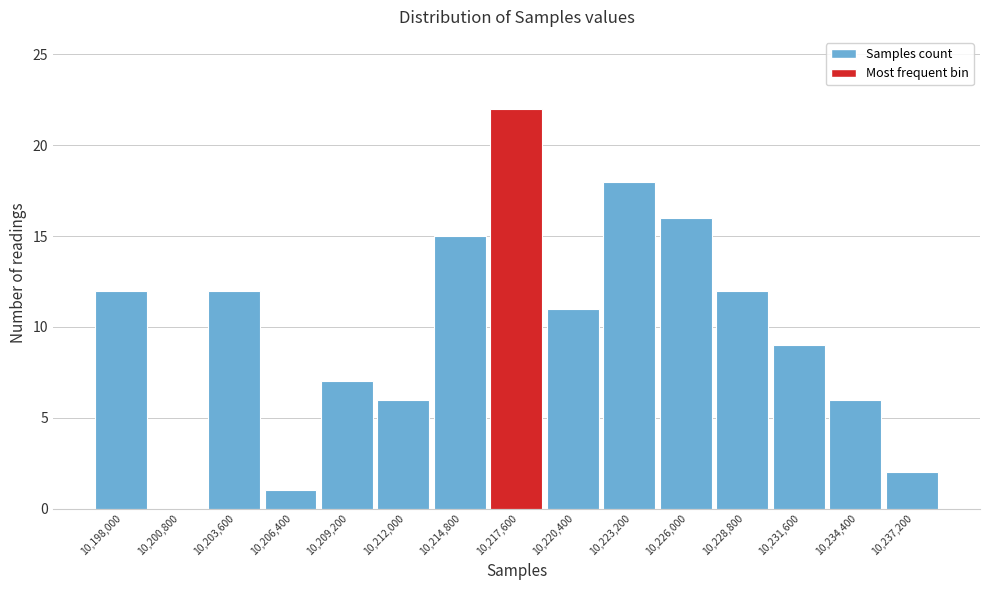

Reading left to right, what are all the values shown in this chart?

10,198,000=12	10,200,800=0	10,203,600=12	10,206,400=1	10,209,200=7	10,212,000=6	10,214,800=15	10,217,600=22	10,220,400=11	10,223,200=18	10,226,000=16	10,228,800=12	10,231,600=9	10,234,400=6	10,237,200=2